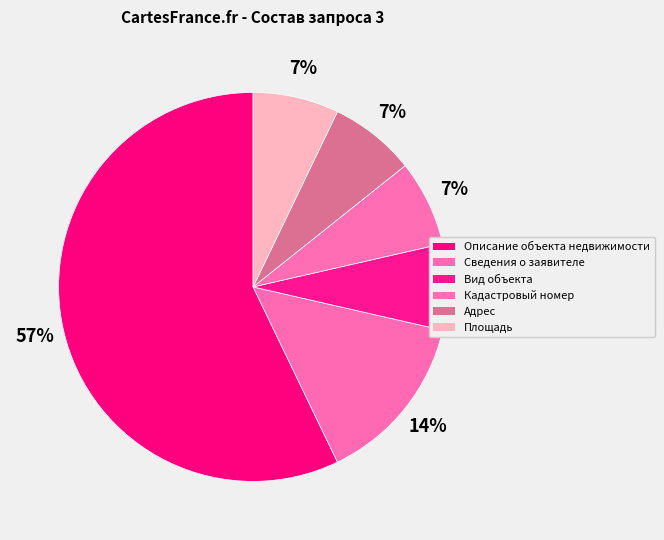

Which slice is the largest?

Описание объекта недвижимости